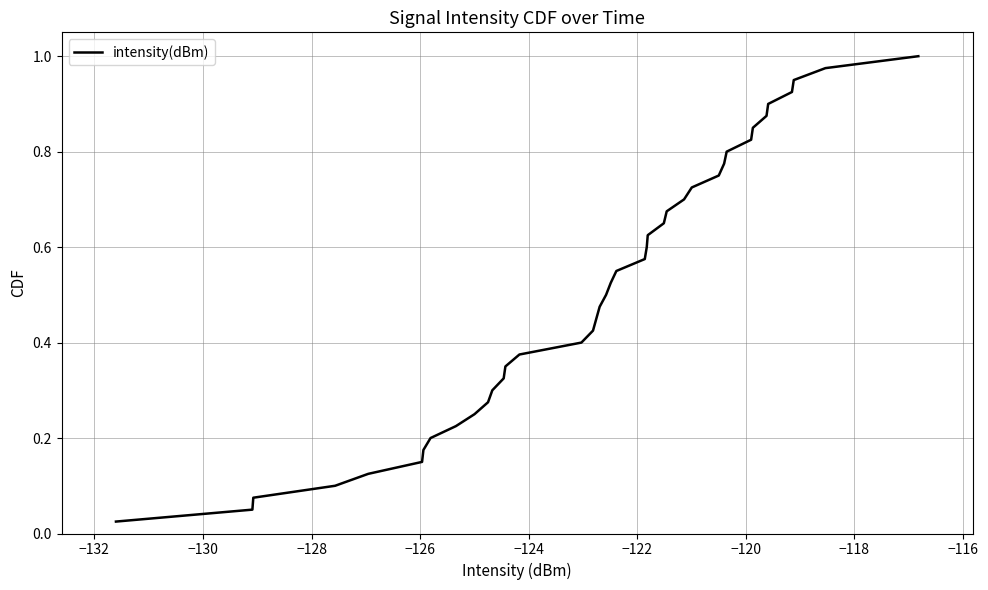

How many lines are shown in the chart?

1